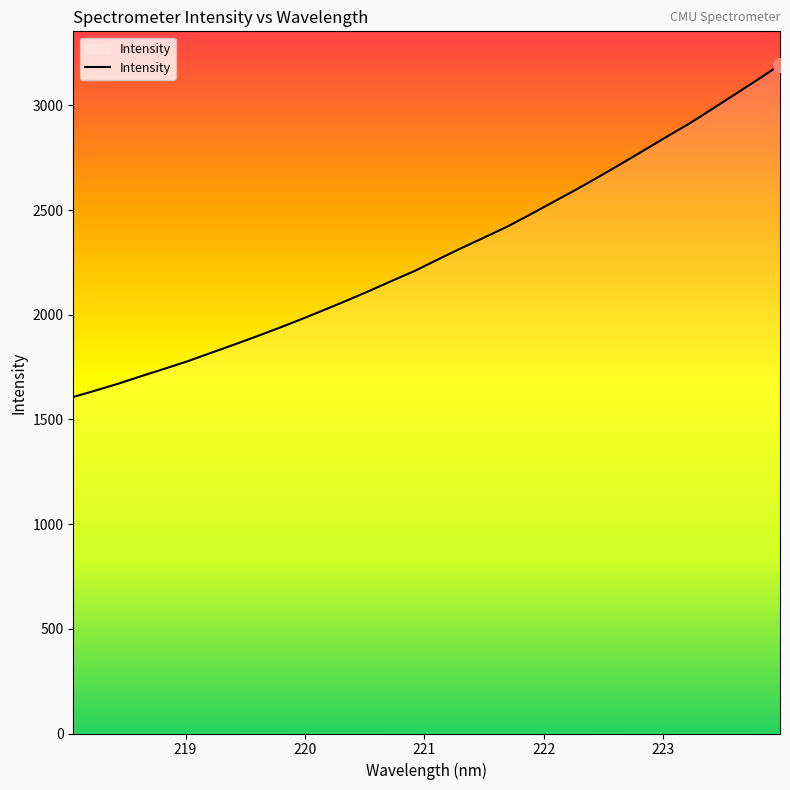

What is the difference between the maximum and minimum values?

1586.5